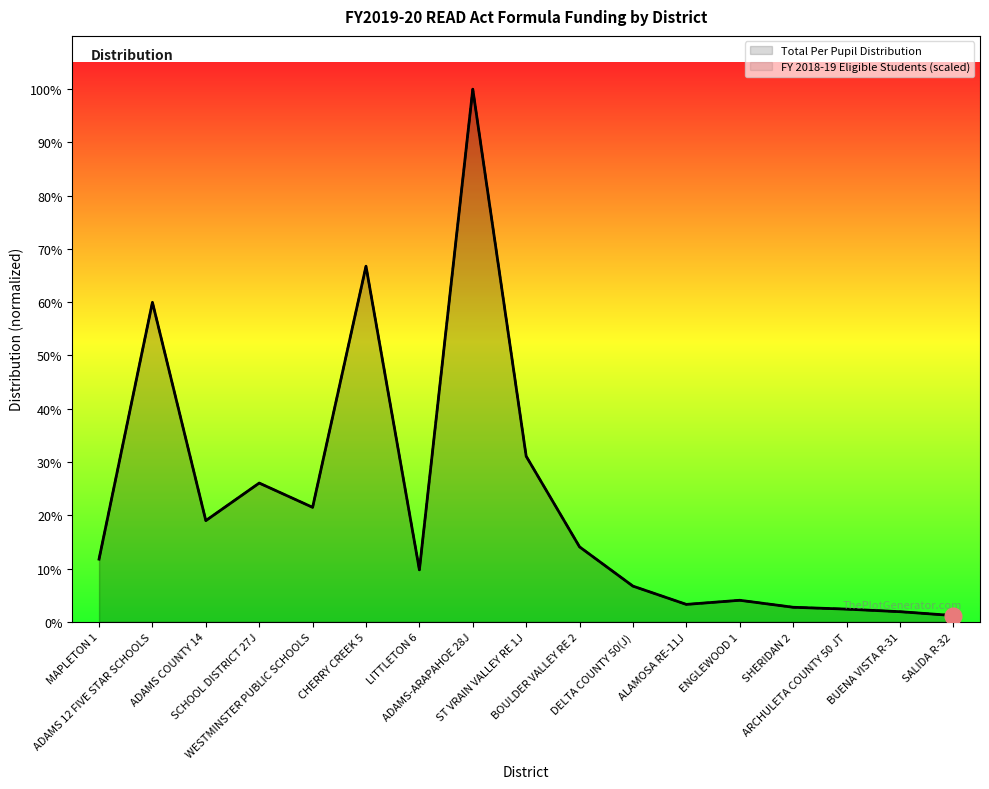

At which category does the chart reach its peak across all series?

ADAMS-ARAPAHOE 28J